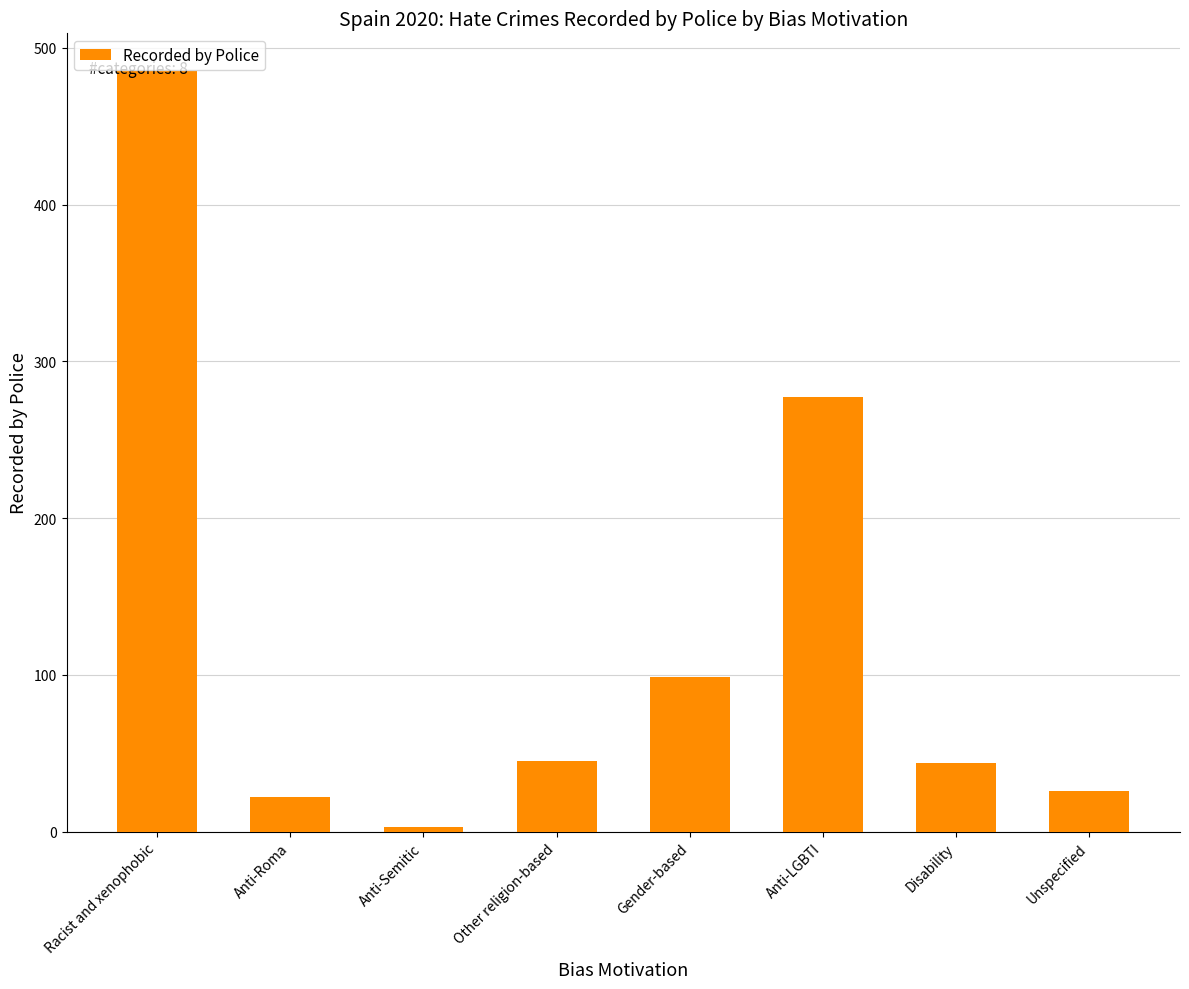

What is the label of the 3rd bar from the right?

Anti-LGBTI